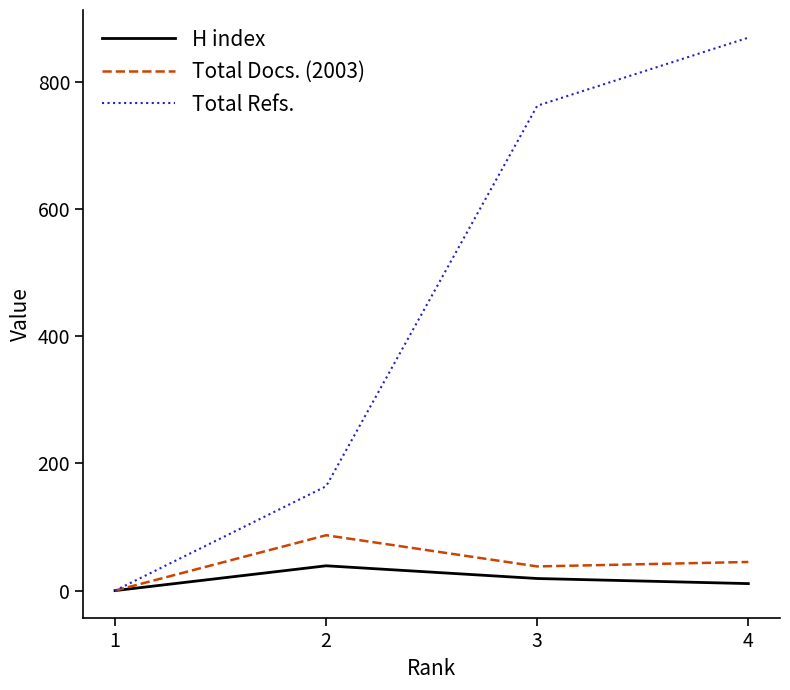

Rank the categories by Total Refs. value from lowest to highest.

1, 2, 3, 4